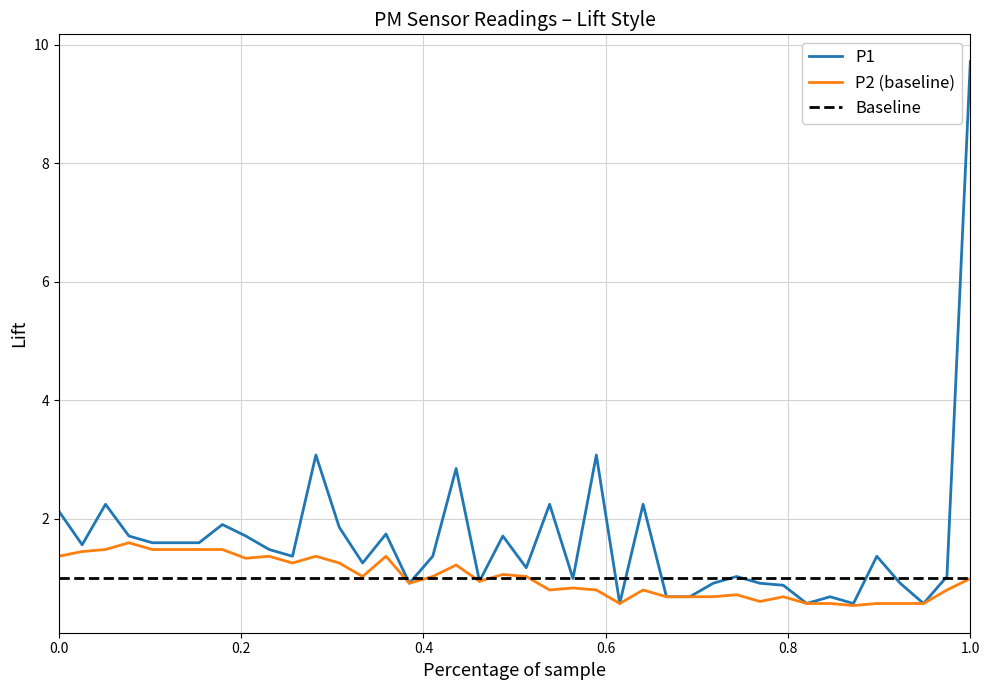

At 00:28, list the series in order from largest to smallest.

P1, P2